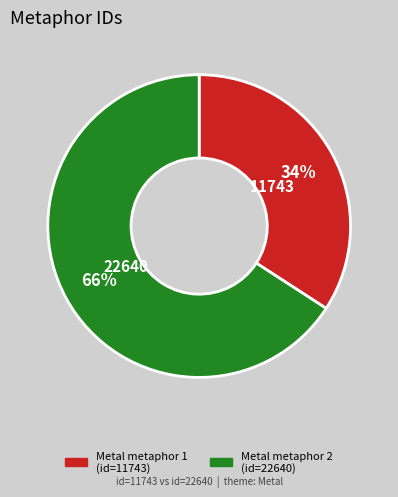

To the nearest percent, what is the average slice percentage?

50%